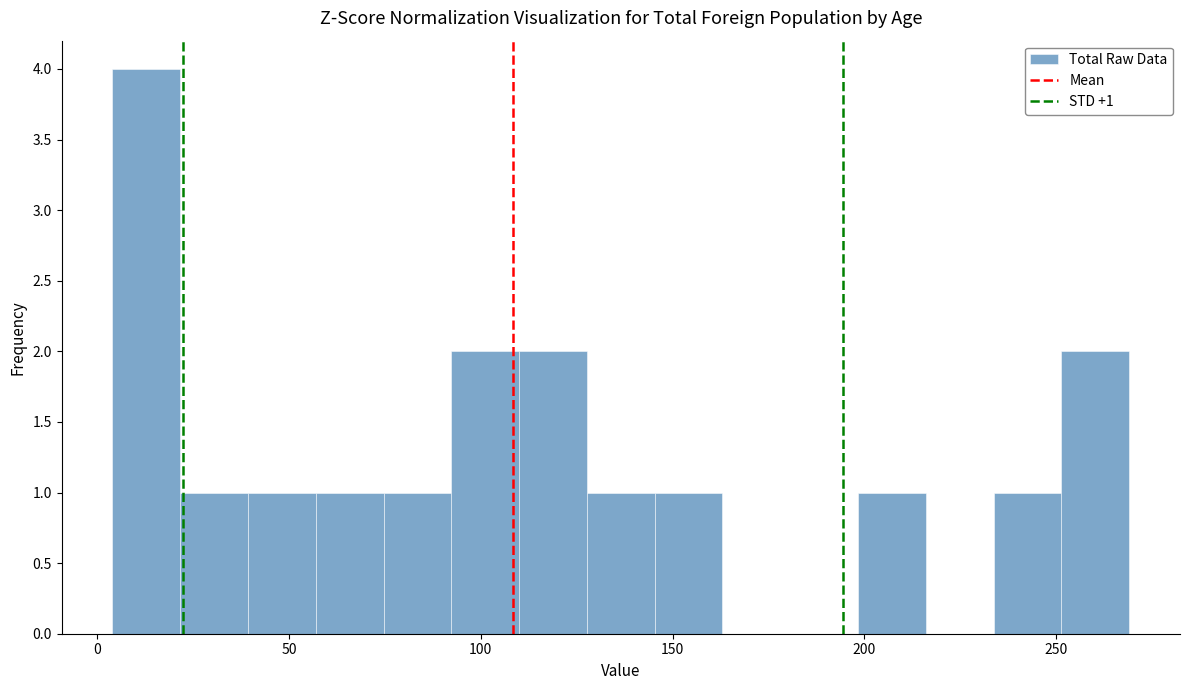

Around what value on the x-axis is the tallest bar? Give the approximate position of its centre, as read against the axis.

15